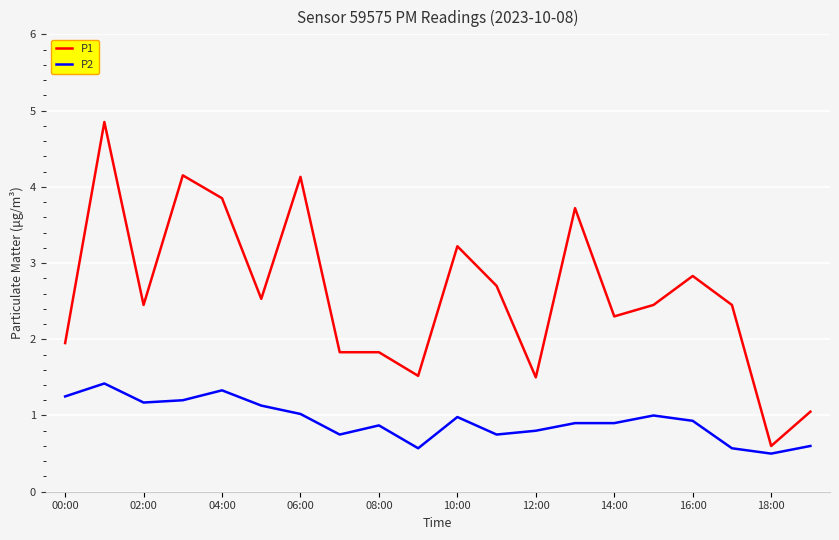

Which series has the widest spread of values?

P1